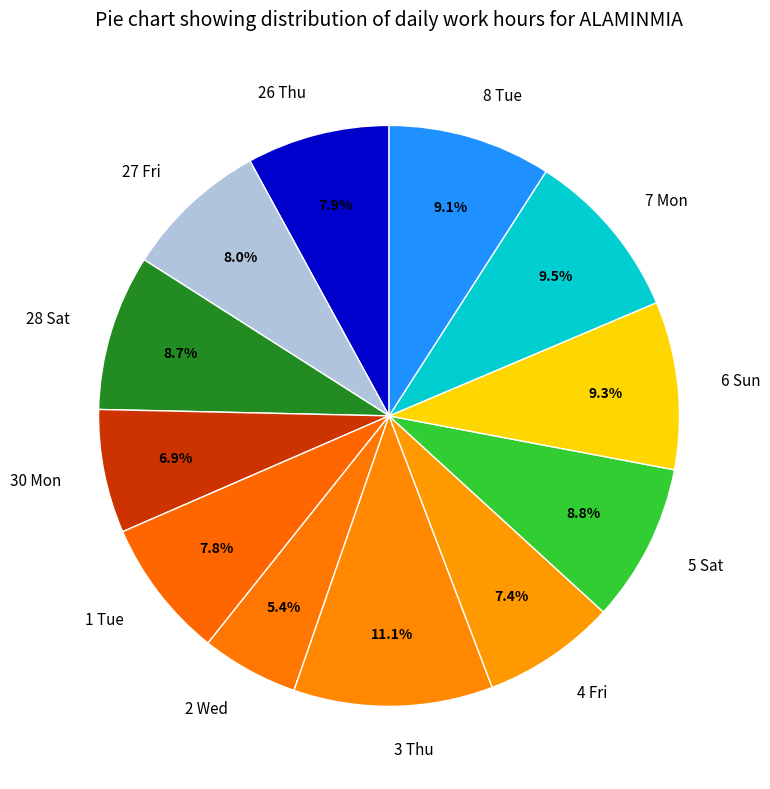

To the nearest percent, what portion does 30 Mon represent?

7%